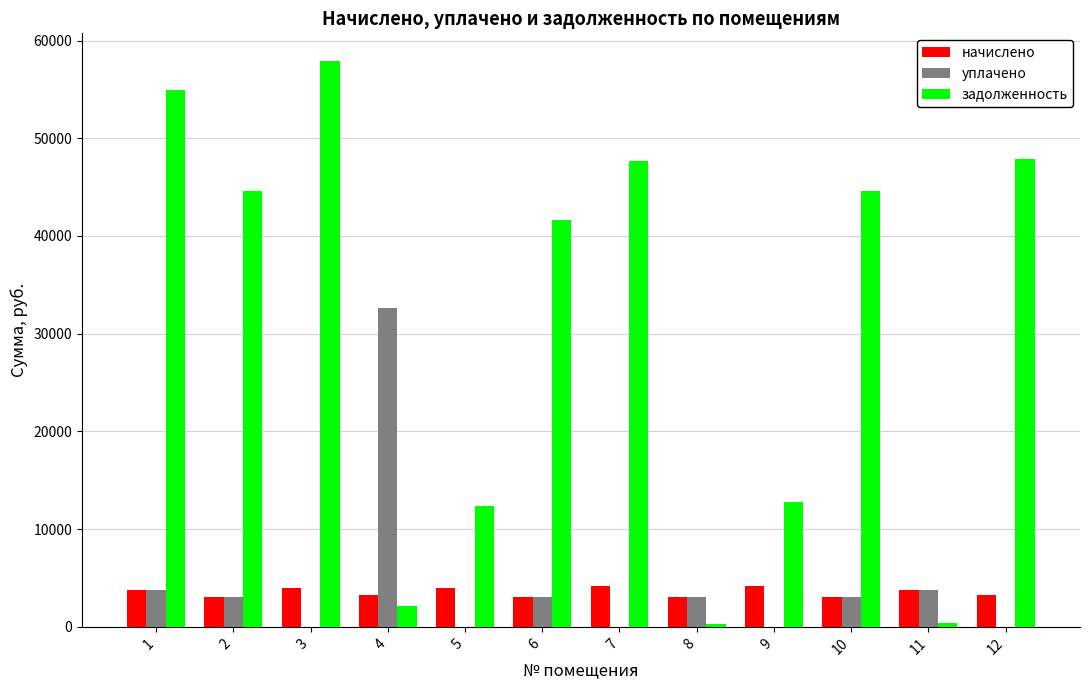

Which series changed the most between 4 and 11?

уплачено